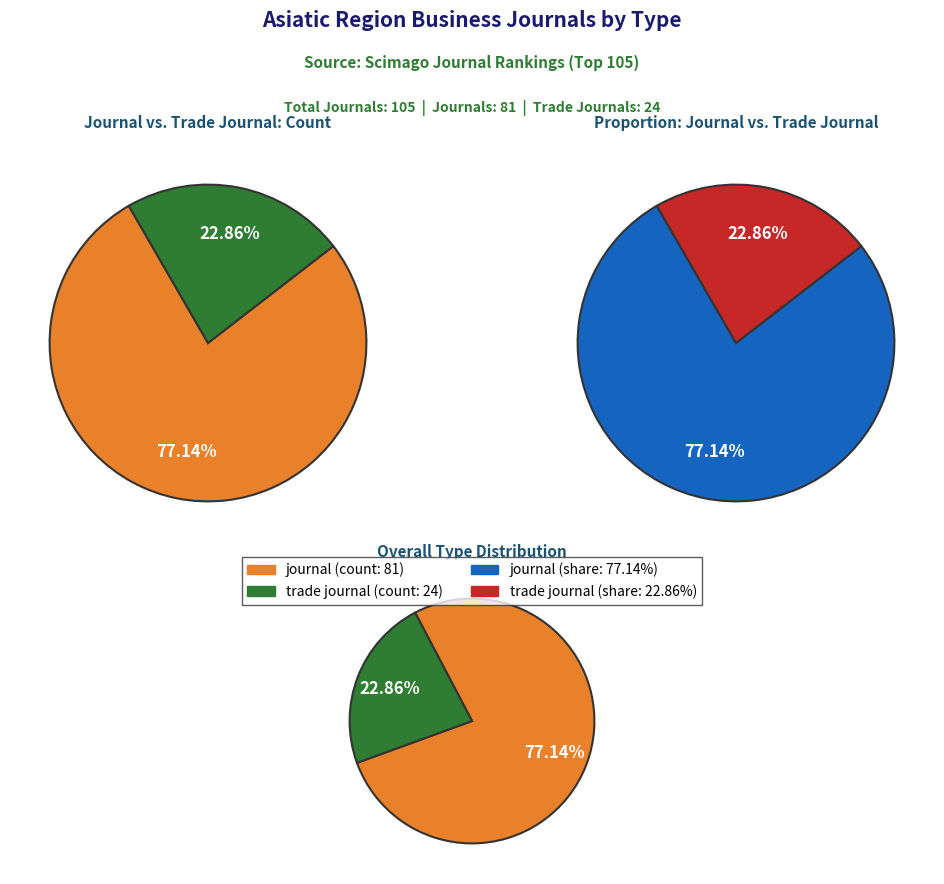

Approximately how many times larger is the value at trade journal compared to journal?

0.3